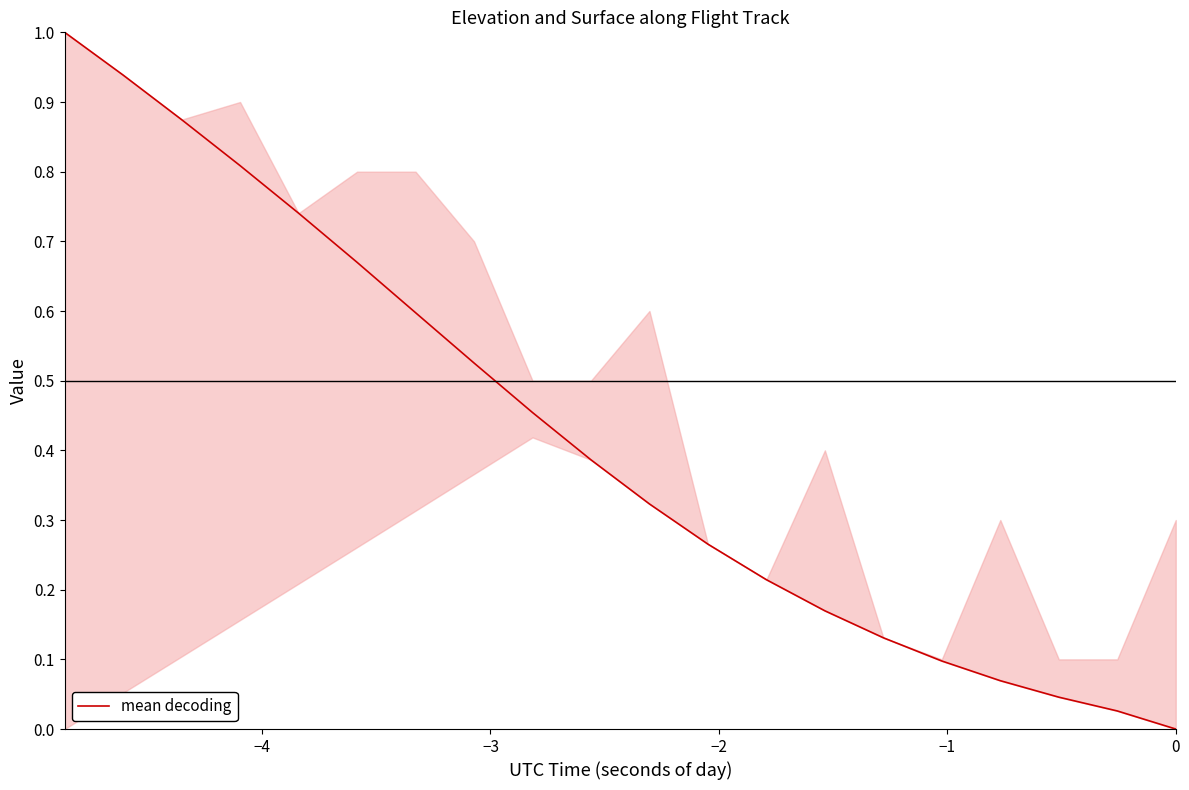

How many positive values are there?

19